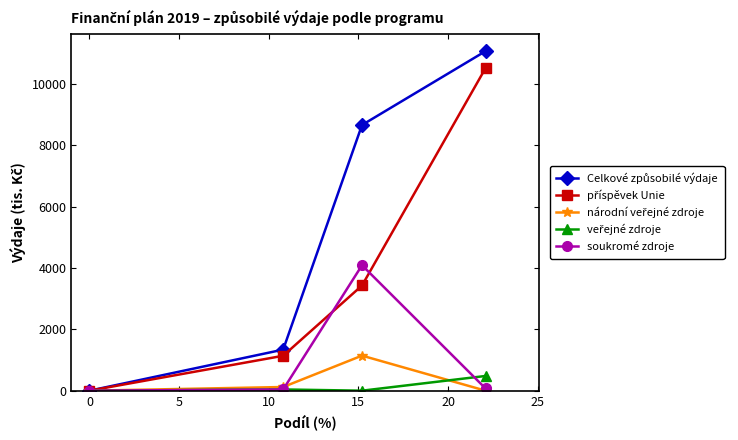

How many lines are shown in the chart?

5